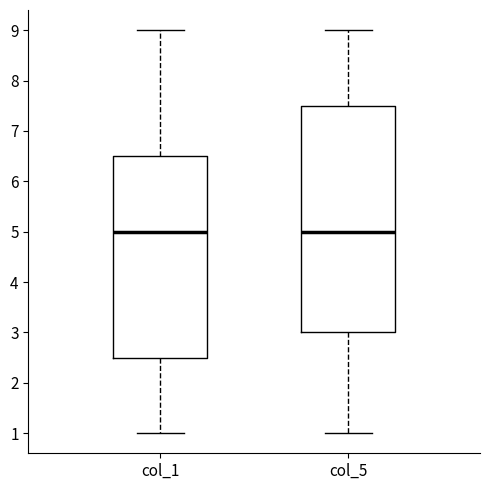

Reading left to right, read every box against the y-axis: the position of its median line, the range the box covers, and the ends of its whiskers. The values are not printed on the chart, so give them approximately, as read against the axis.

col_1: median 5.0, box 2.5 to 6.5, whiskers 1.0 to 9.0
col_5: median 5.0, box 3.0 to 7.5, whiskers 1.0 to 9.0